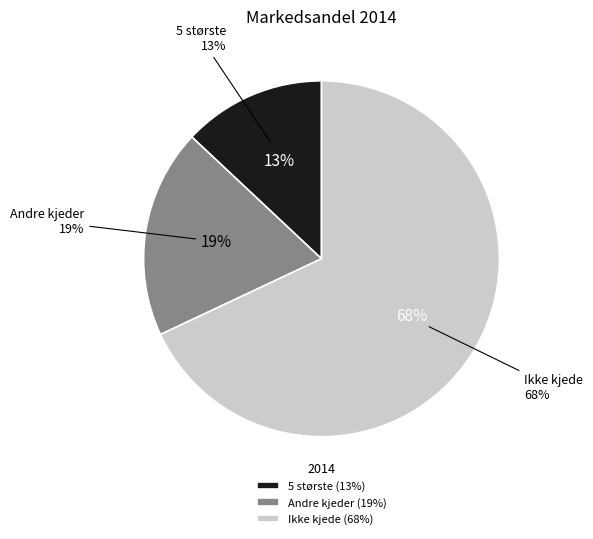

The 5 største slice represents 7% of the pie. True or false?

False